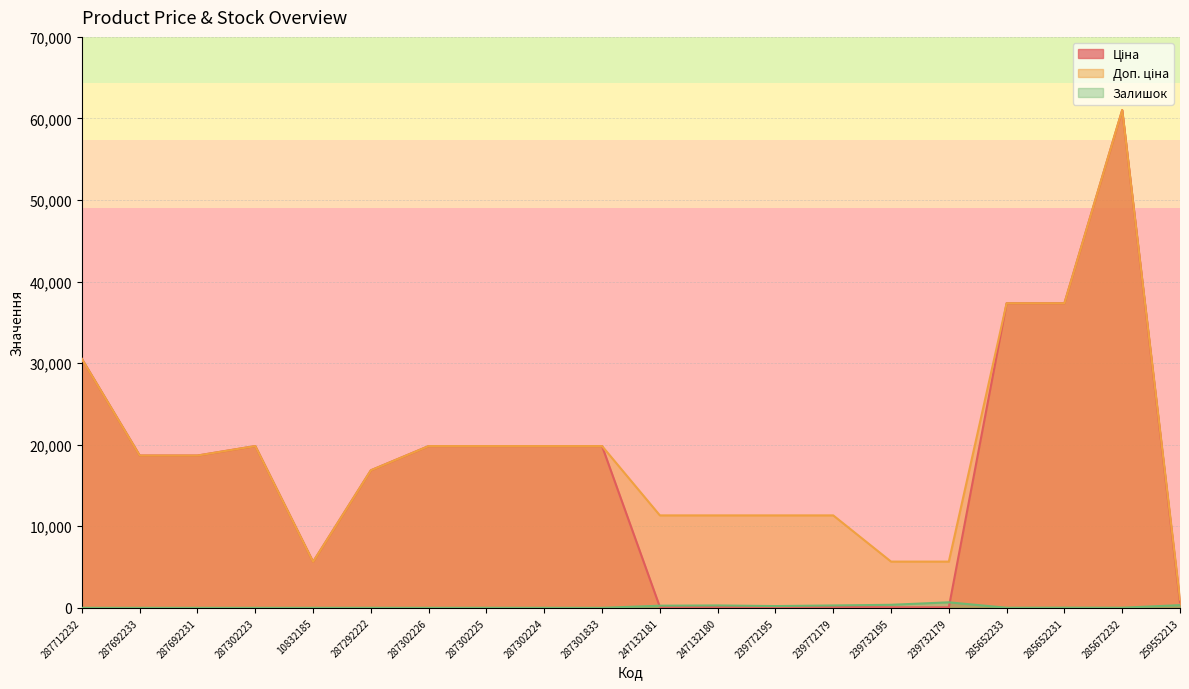

Rank the series at 247132180 from lowest to highest value.

Ціна, Залишок, Доп. ціна